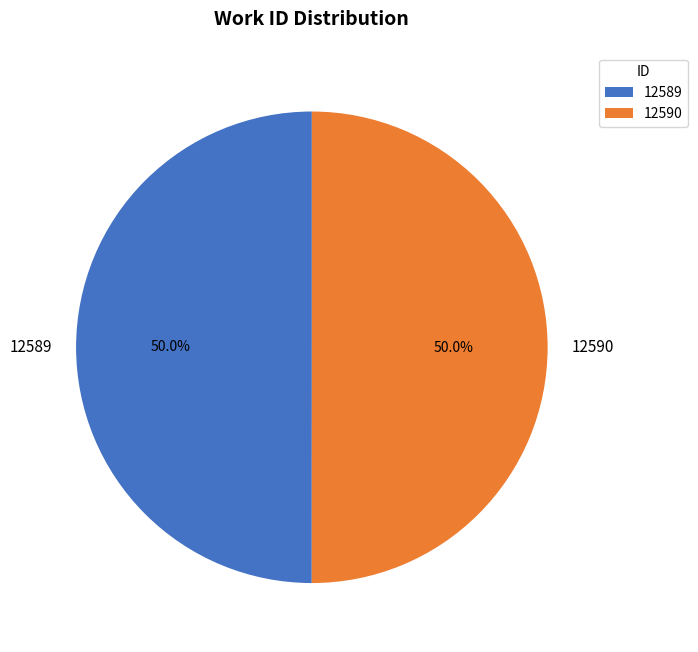

To the nearest percent, what portion does 12589 represent?

50%